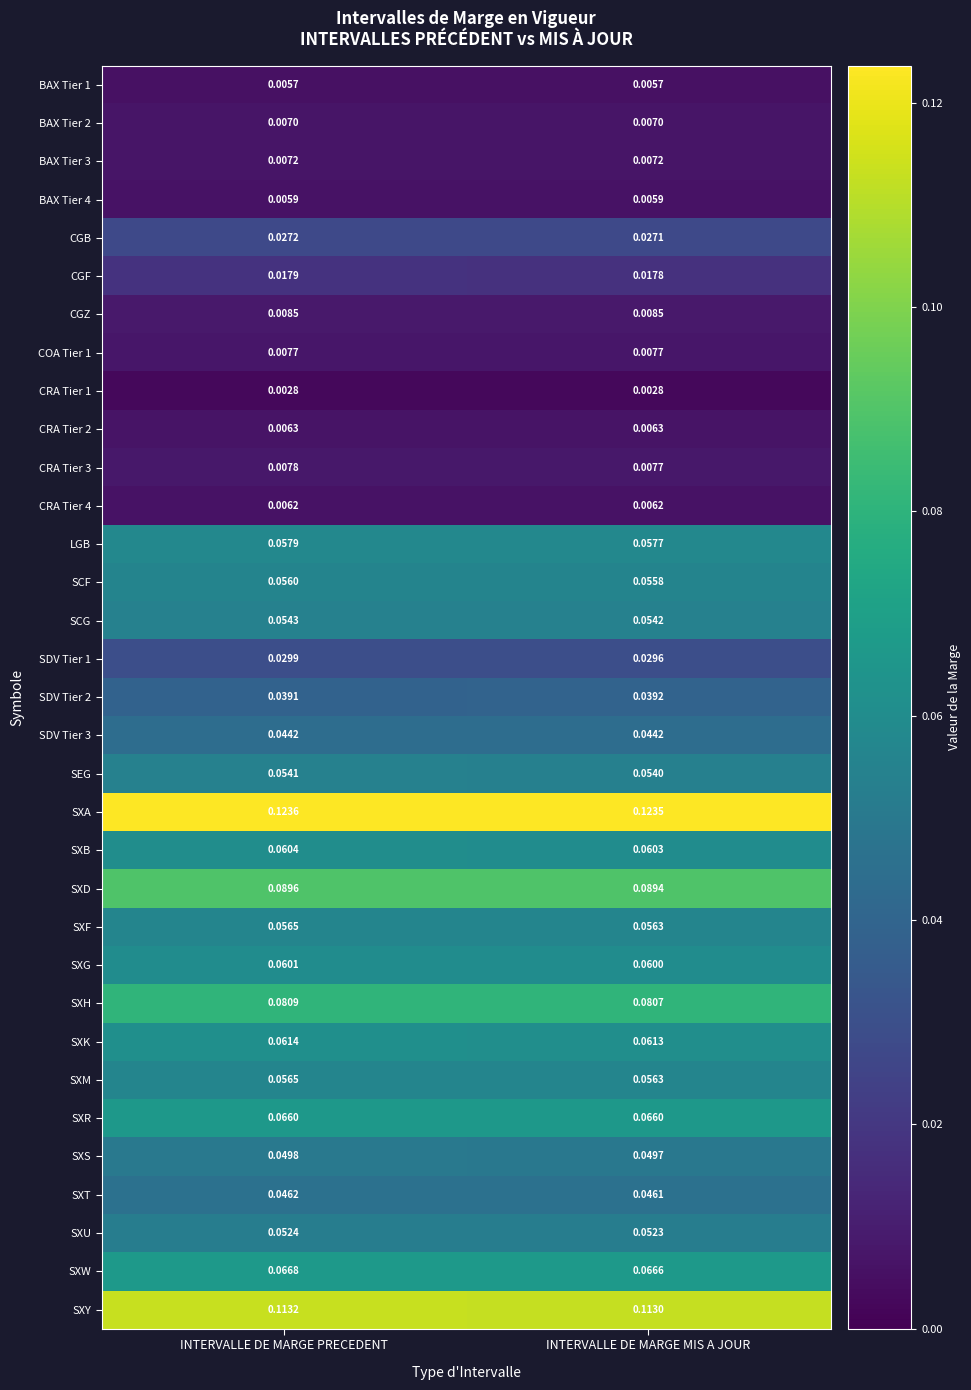

Is the value of SXK at INTERVALLE DE MARGE PRECEDENT greater than the value of CRA Tier 1 at INTERVALLE DE MARGE MIS A JOUR?

Yes